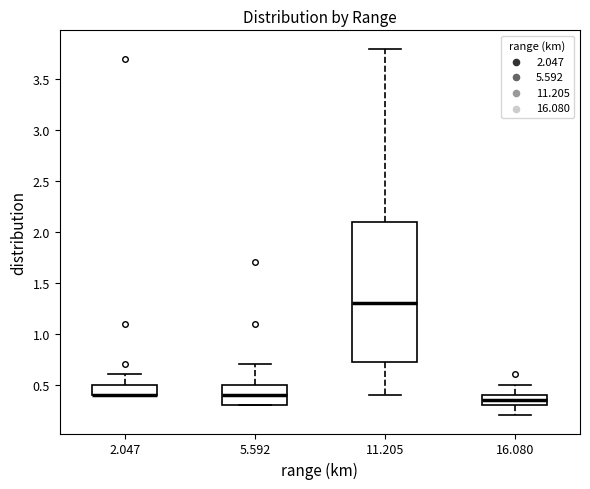

Which box is the tallest, from its lower edge to its upper edge?

11.205